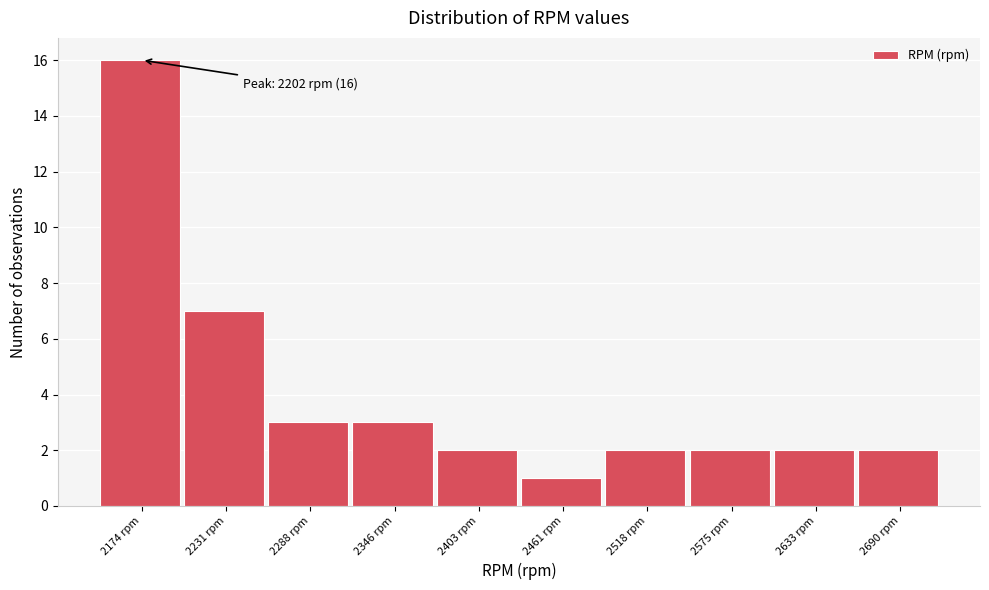

Reading left to right, transcribe all the data shown in this chart.

16	7	3	3	2	1	2	2	2	2